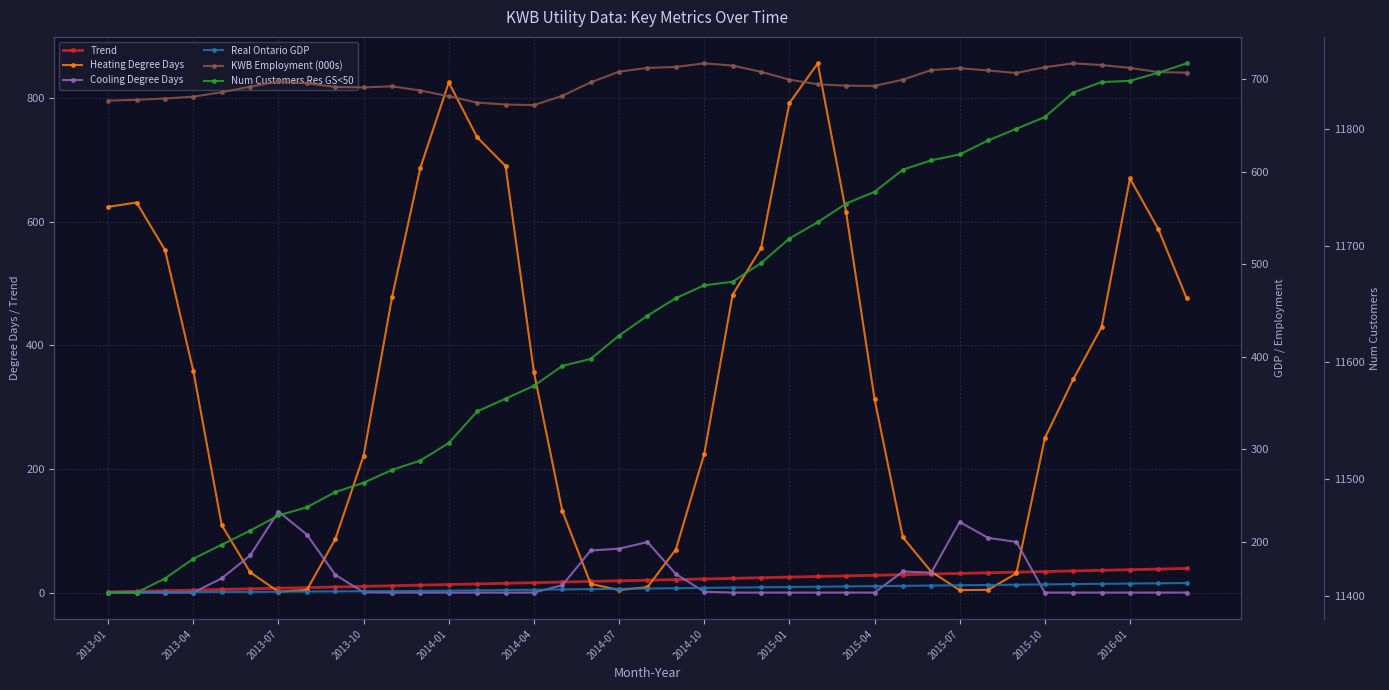

Which series has the largest range (max minus min)?

Heating Degree Days